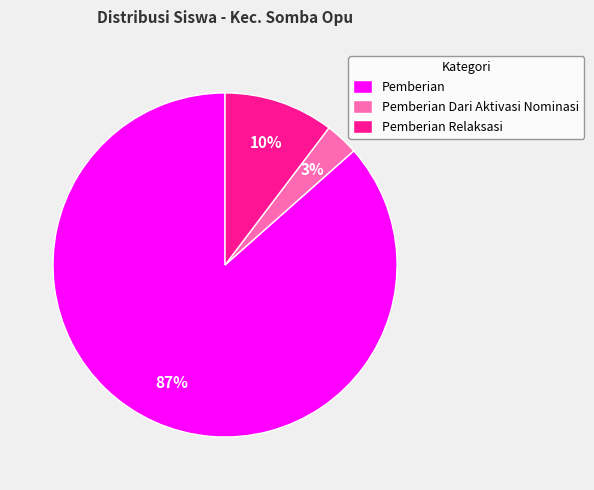

Count the number of slices in the pie.

3